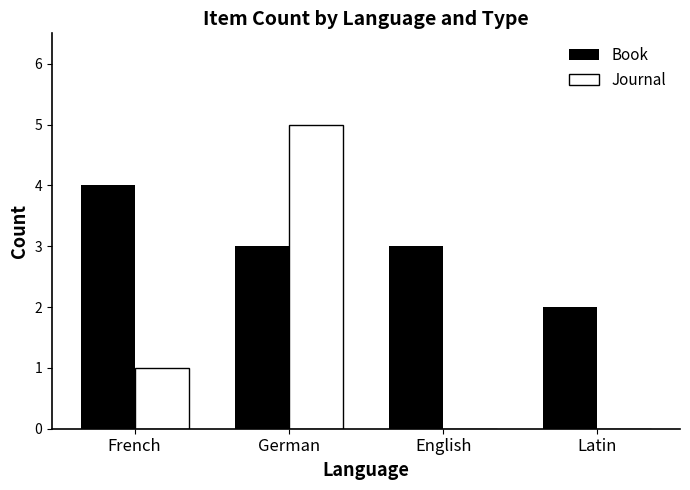

At which category is the sum across all series the highest?

German